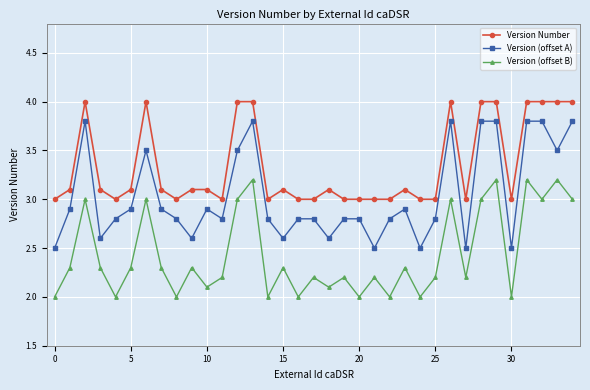

What is the value of the Version (offset B) point at the 30th from the left?

3.2